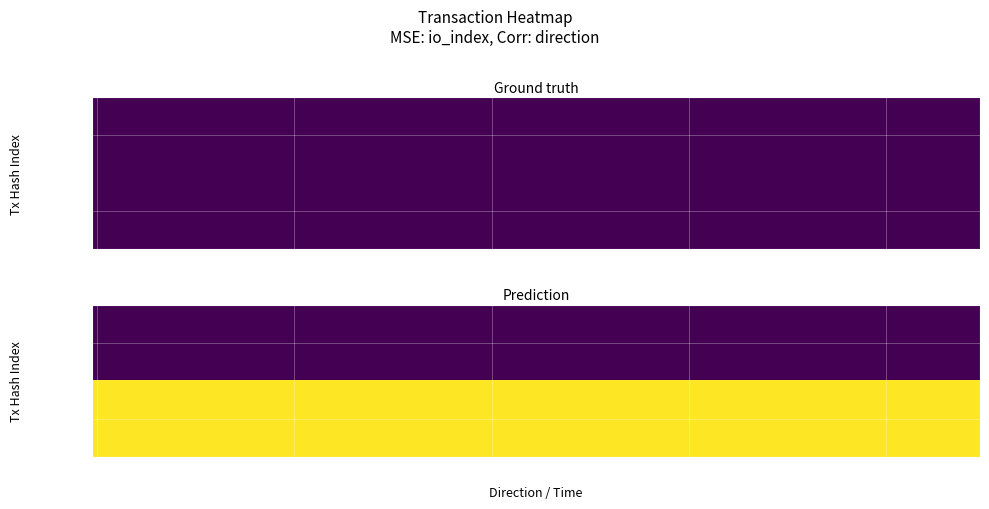

Between direction and io_index, which is larger?

io_index